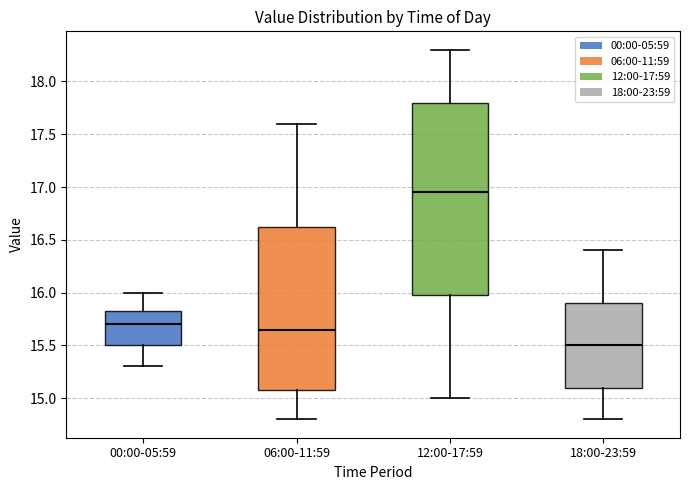

Where does the lower whisker of the box for 06:00-11:59 end on the y-axis? The values are not printed on the chart, so give them approximately, as read against the axis.

14.80